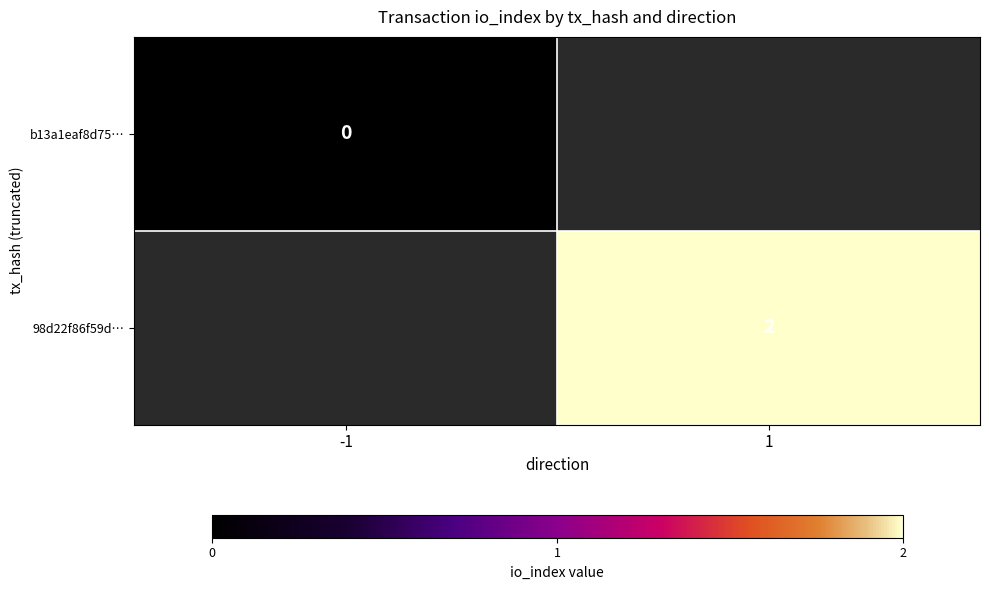

The 98d22f86f59d… series shows 3 at 1. True or false?

False